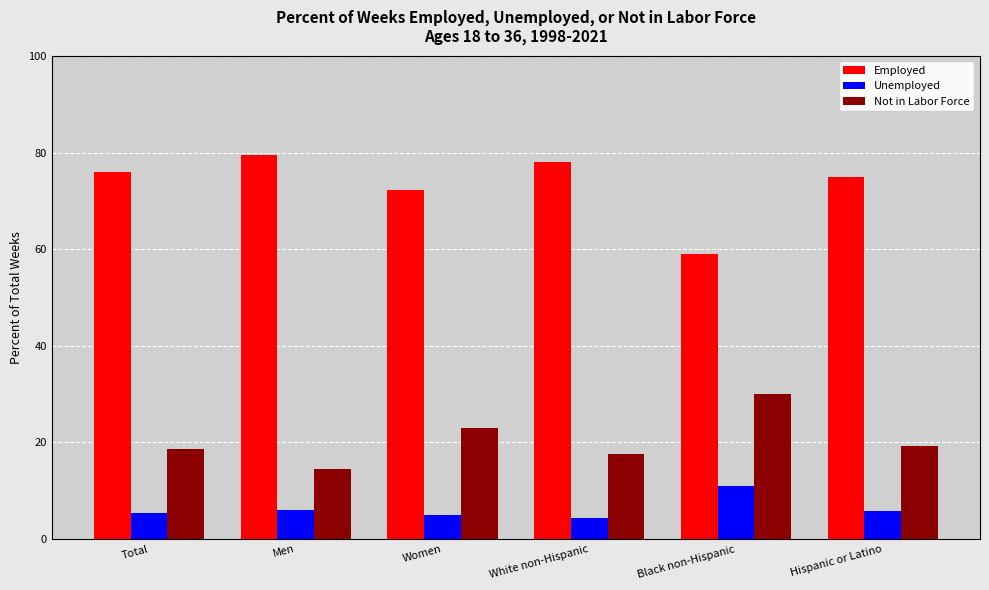

At how many categories does at least one series exceed 9?

6